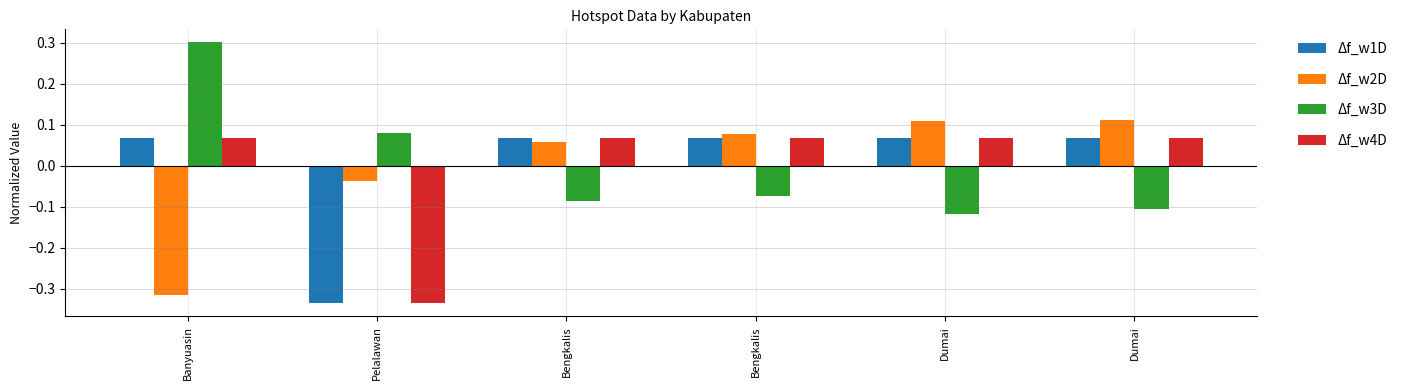

What is the maximum value for Δf_w2D?

0.1